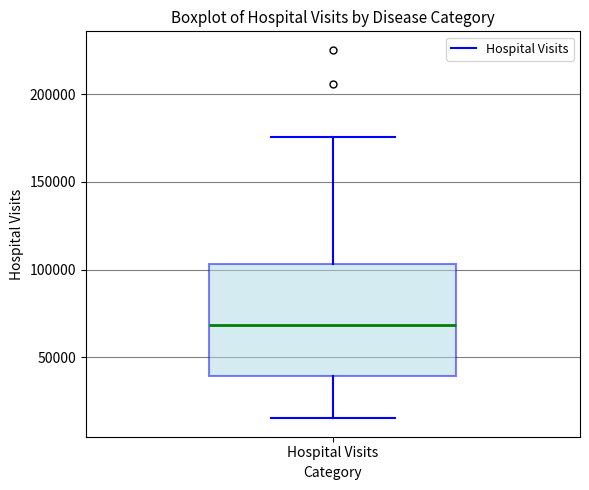

Transcribe this box plot: give where the median line is, the range the box spans, and where the two whiskers end, as read against the y-axis. The values are not printed on the chart, so give them approximately, as read against the axis.

median 70000, box 40000 to 105000, whiskers 15000 to 175000